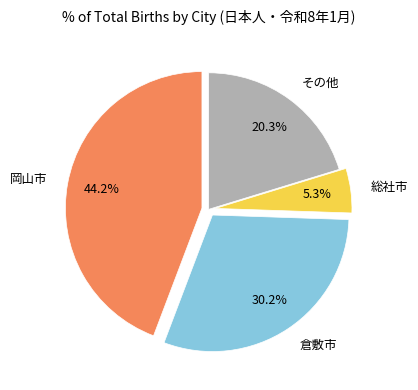

Does 総社市 account for over 50% of the chart?

No